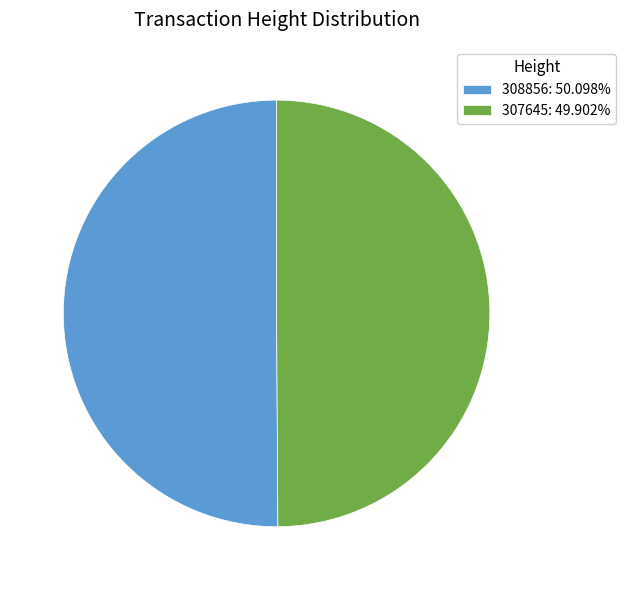

Combined, do 307645: 49.902% and 308856: 50.098% account for over 50%?

Yes